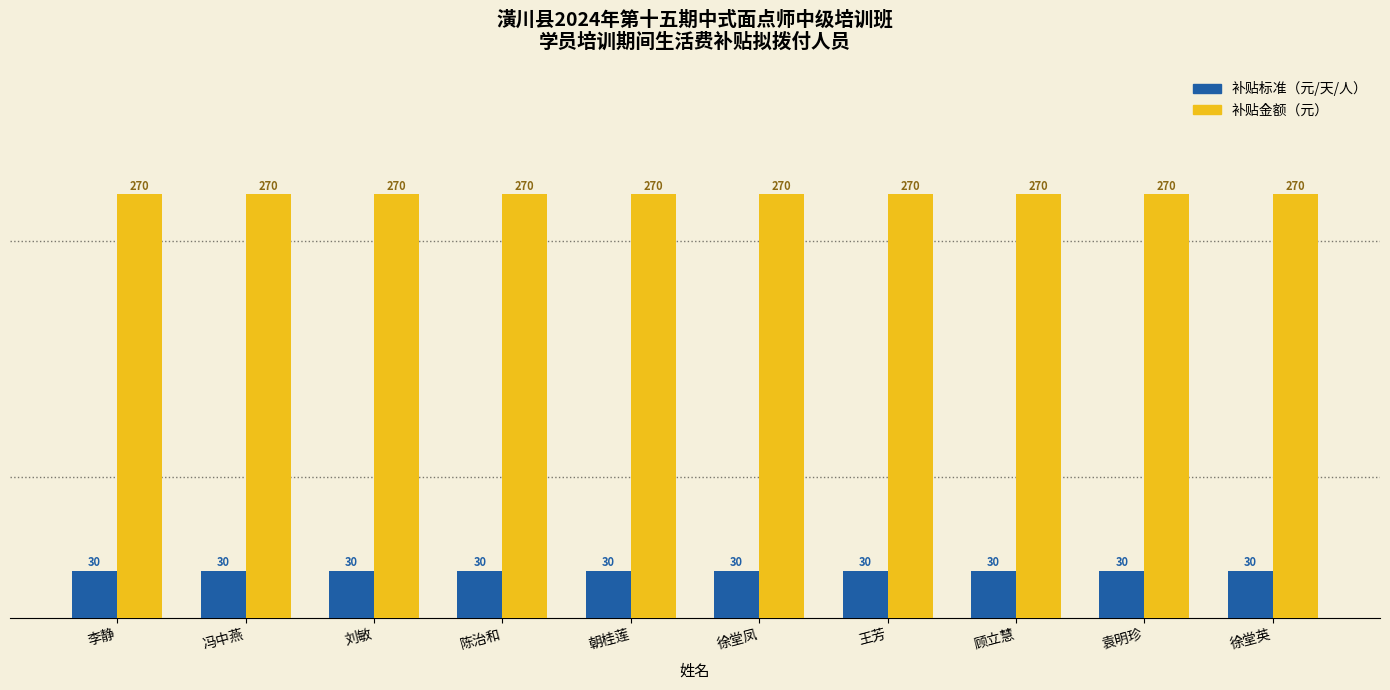

What position from the right is 刘敏?

8